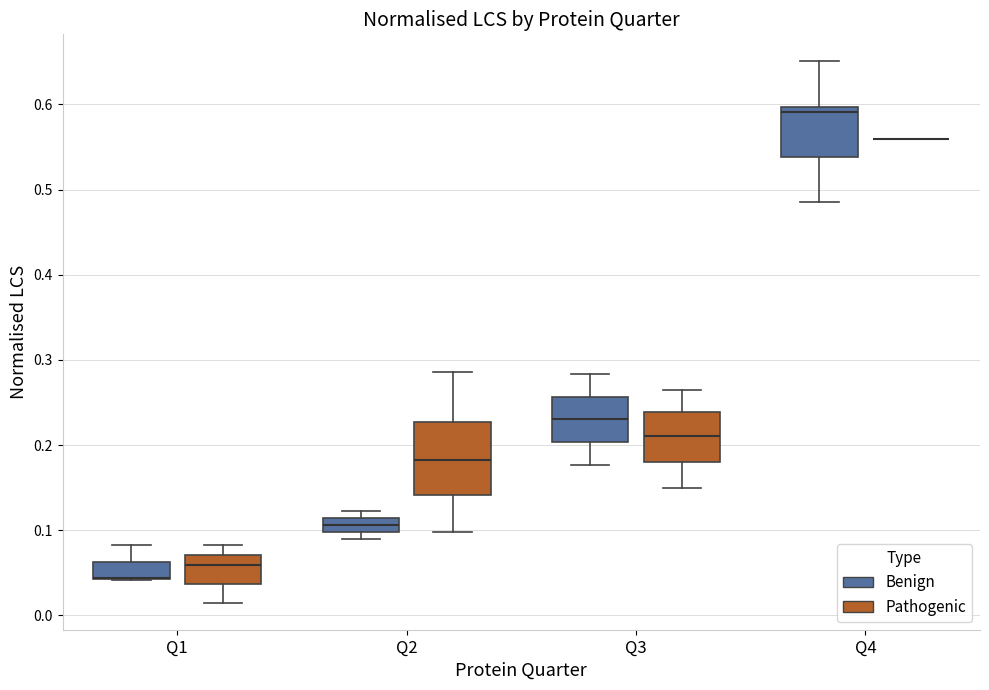

Reading left to right, read every box against the y-axis: the position of its median line, the range the box covers, and the ends of its whiskers. The values are not printed on the chart, so give them approximately, as read against the axis.

Q1 (Benign): median 0.04 (drawn on the box's lower edge), box 0.04 to 0.06, whiskers 0.04 to 0.08
Q1 (Pathogenic): median 0.06, box 0.04 to 0.07, whiskers 0.01 to 0.08
Q2 (Benign): median 0.11 (inside the box), box 0.10 to 0.11, whiskers 0.09 to 0.12
Q2 (Pathogenic): median 0.18, box 0.14 to 0.23, whiskers 0.10 to 0.29
Q3 (Benign): median 0.23, box 0.20 to 0.26, whiskers 0.18 to 0.28
Q3 (Pathogenic): median 0.21, box 0.18 to 0.24, whiskers 0.15 to 0.26
Q4 (Benign): median 0.59, box 0.54 to 0.60, whiskers 0.49 to 0.65
Q4 (Pathogenic): box collapsed to a line at 0.56, whiskers 0.56 to 0.56